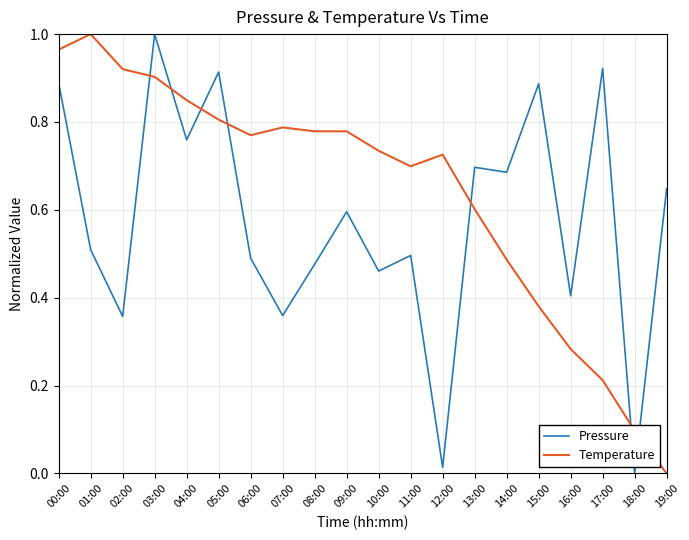

At which category is the sum across all series the highest?

03:00